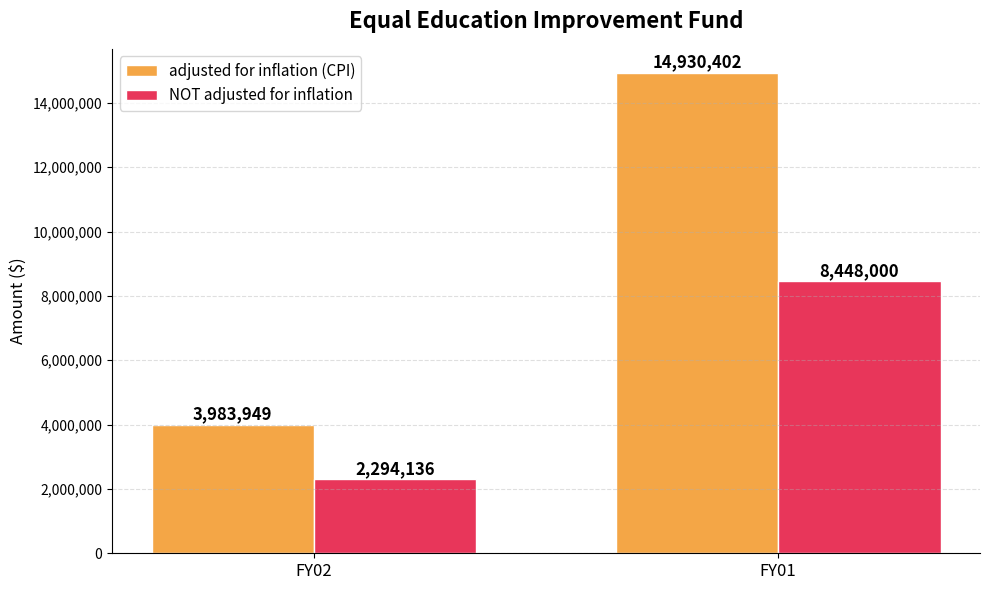

Rank the series by their maximum value, from highest to lowest.

adjusted for inflation (CPI), NOT adjusted for inflation